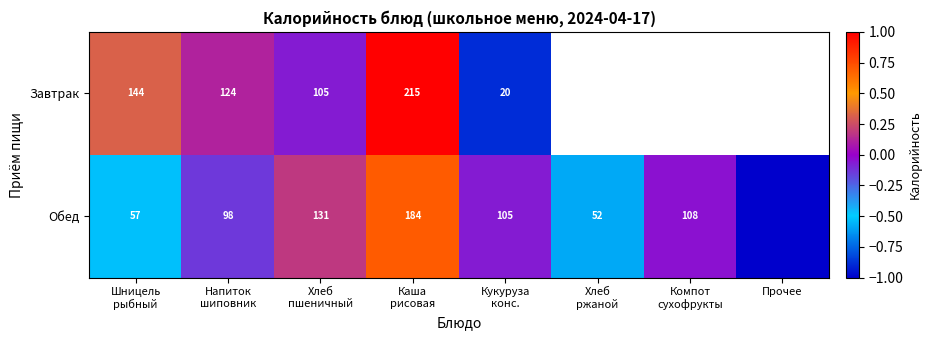

Is the value of Обед at Компот сухофрукты greater than the value of Завтрак at Кукуруза конс.?

Yes